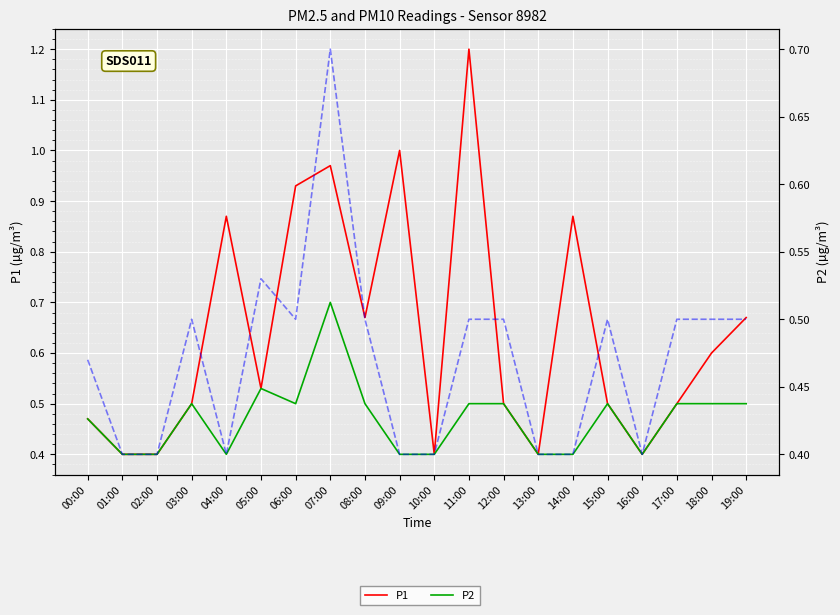

At which category is the sum across all series the highest?

07:00